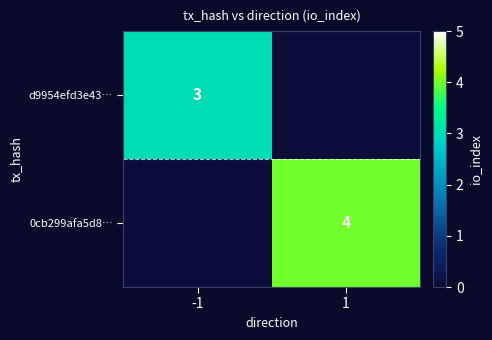

Which has a higher value, 1 or -1?

-1